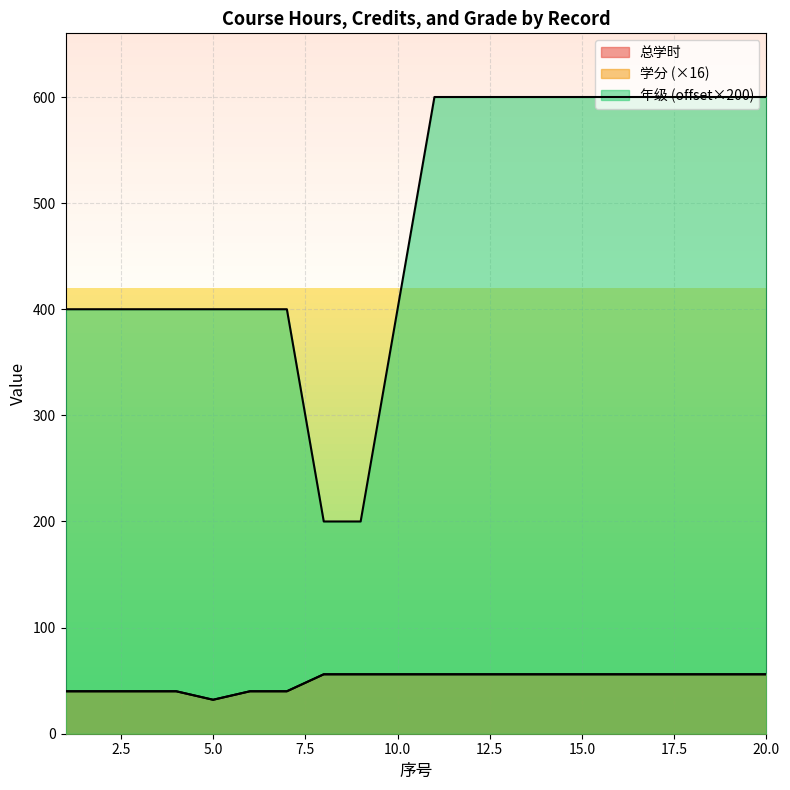

Does the chart display data point markers on the line(s)?

No